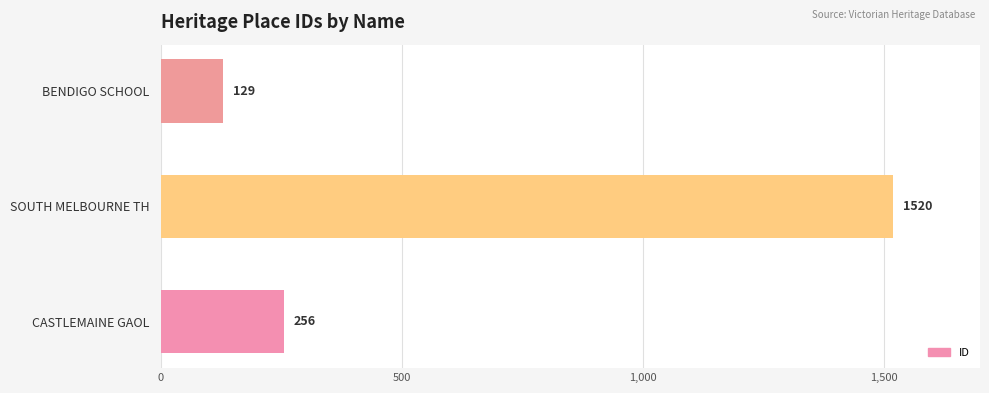

Reading top to bottom, extract all data points from this chart.

129	1520	256